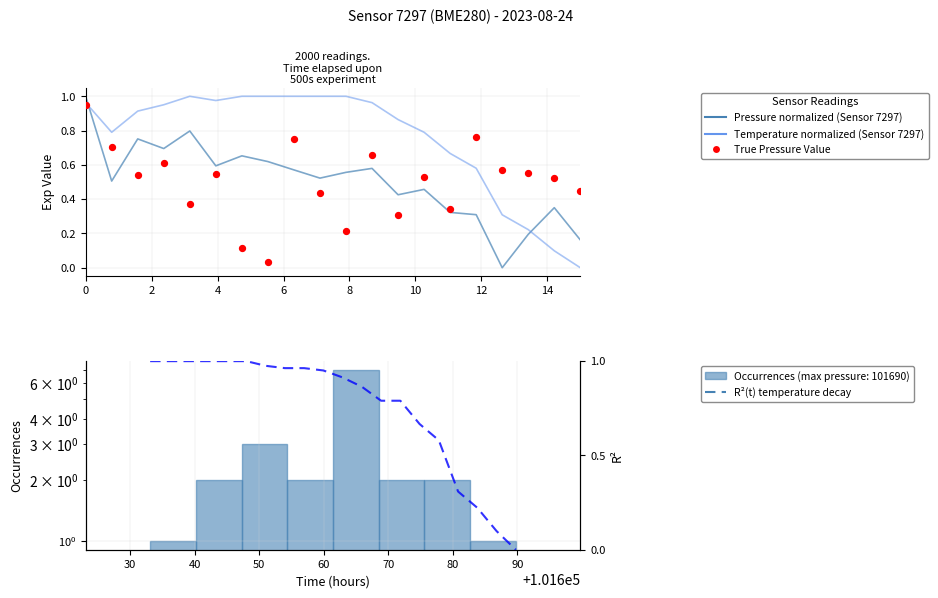

Which series has the largest total across all categories?

Temperature (normalized)